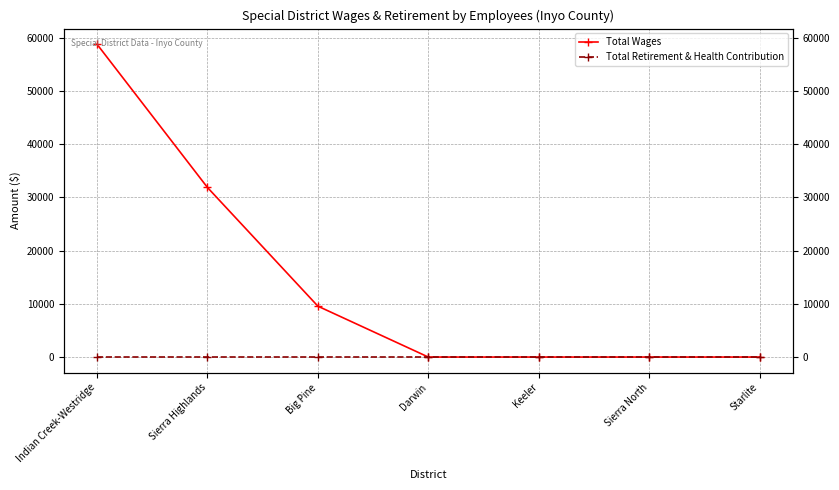

Reading right to left, extract all data points from this chart.

Total Wages: 0	0	0	0	9562	31863	58777
Total Retirement & Health Contribution: 0	0	0	0	0	0	0